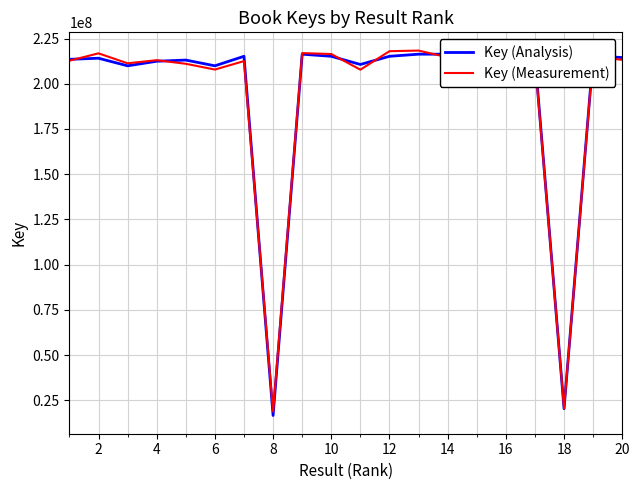

What is the minimum value for Key (Measurement)?

18818541.9